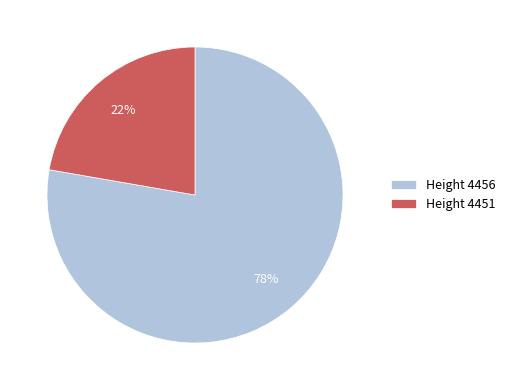

Does any single category account for the majority?

Yes